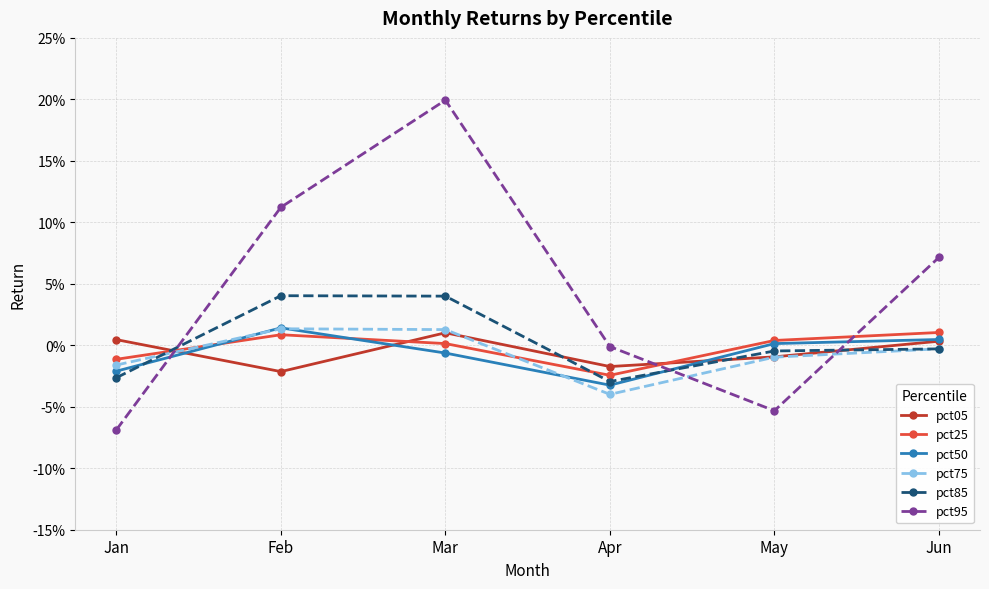

At which label does pct05 reach its minimum?

Feb